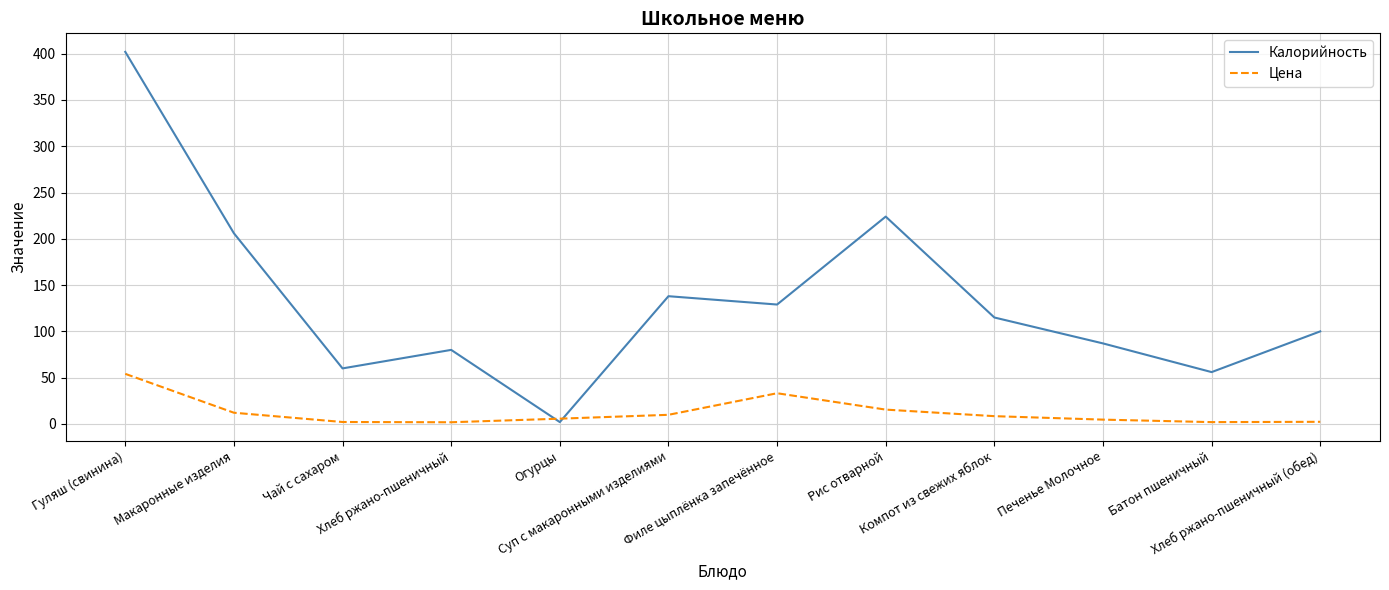

Which series changed the most between Огурцы and Компот из свежих яблок?

Калорийность